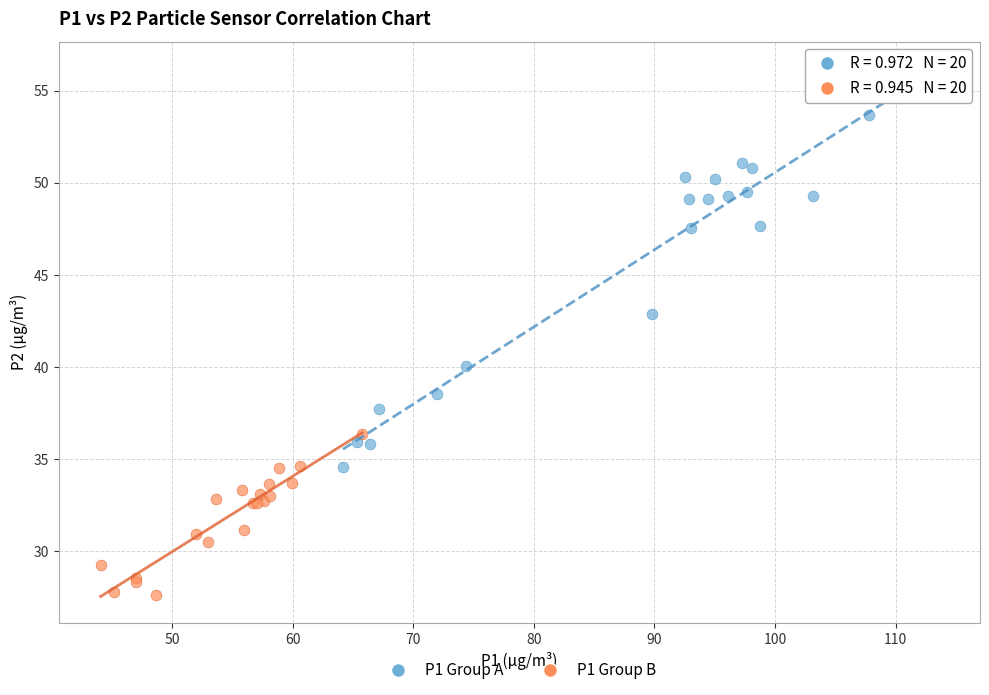

Which series has the largest Y range (max minus min)?

P1 Group A